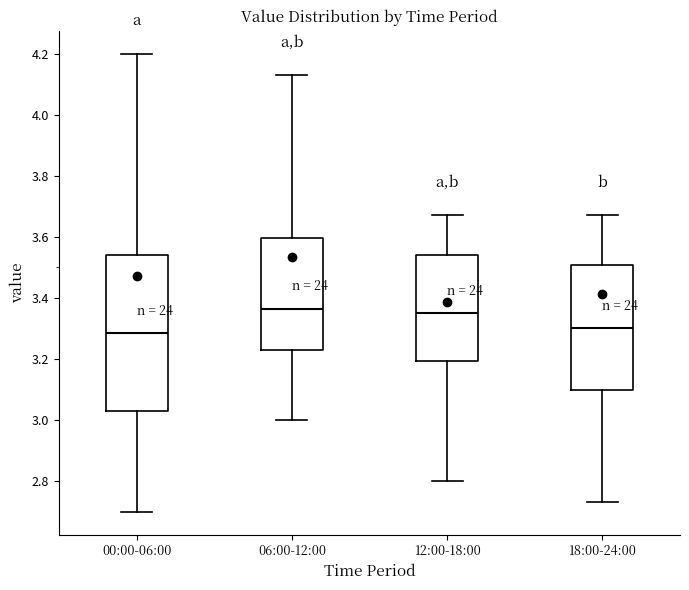

Reading left to right, transcribe this box plot: for each box, give where its median line is, the range the box spans, and where its two whiskers end, as read against the y-axis. The values are not printed on the chart, so give them approximately, as read against the axis.

00:00-06:00: median 3.28, box 3.04 to 3.54, whiskers 2.70 to 4.20
06:00-12:00: median 3.36, box 3.24 to 3.60, whiskers 3.00 to 4.14
12:00-18:00: median 3.36, box 3.20 to 3.54, whiskers 2.80 to 3.68
18:00-24:00: median 3.30, box 3.10 to 3.50, whiskers 2.74 to 3.68